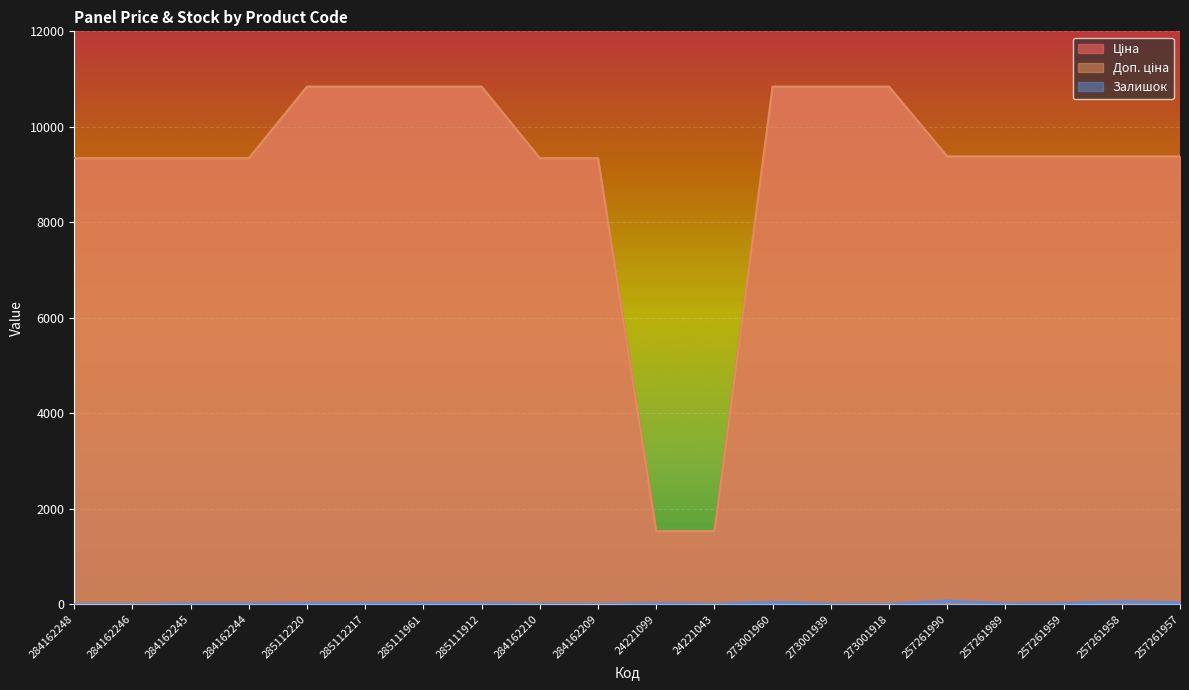

What are all the series names shown in the legend?

Ціна, Доп. ціна, Залишок